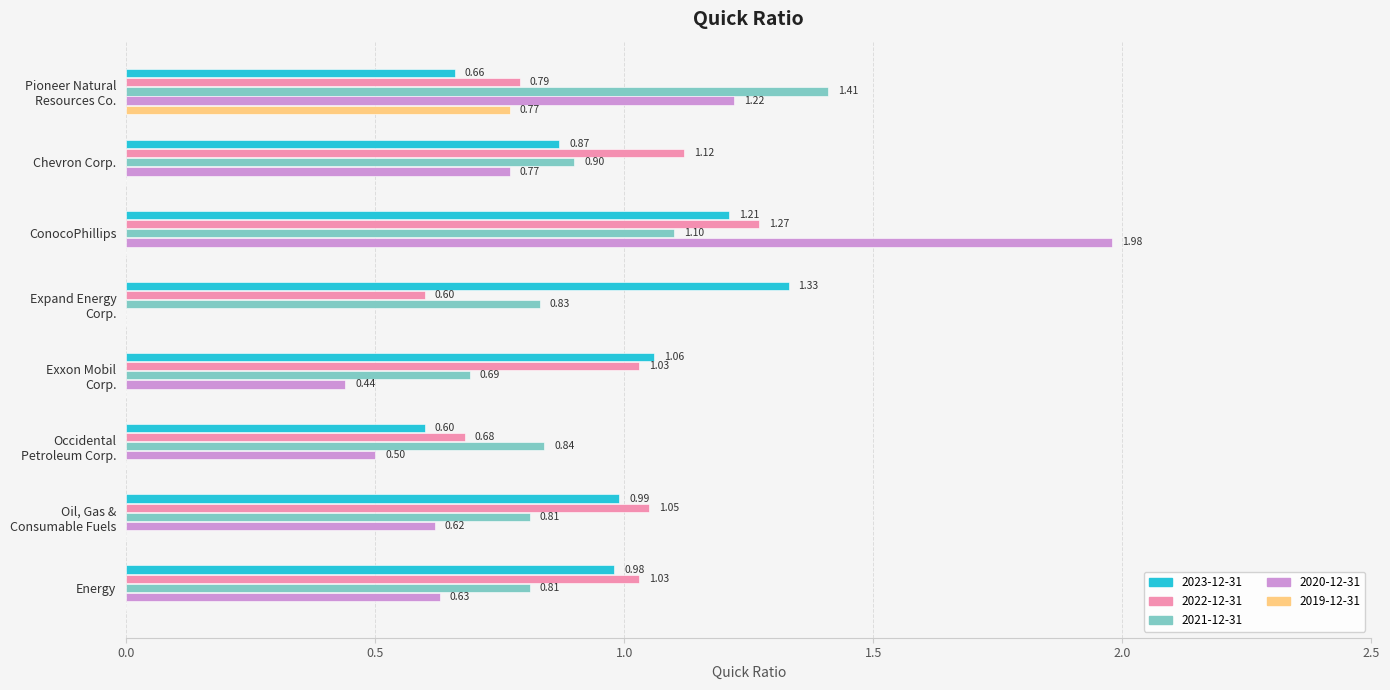

Which series has the largest total across all categories?

2023-12-31